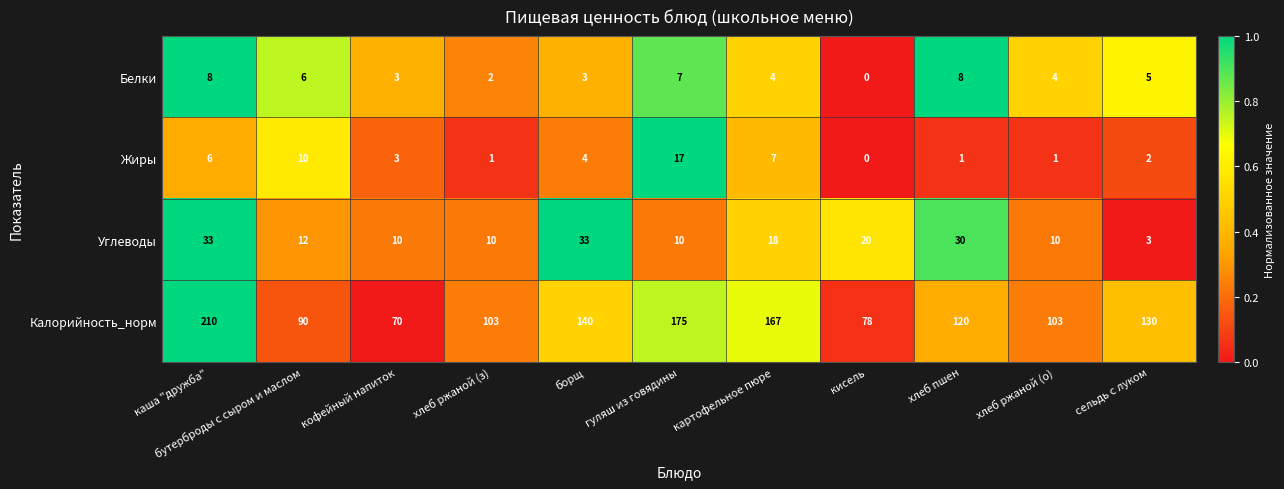

Where is Углеводы nearest to the value 18?

картофельное пюре